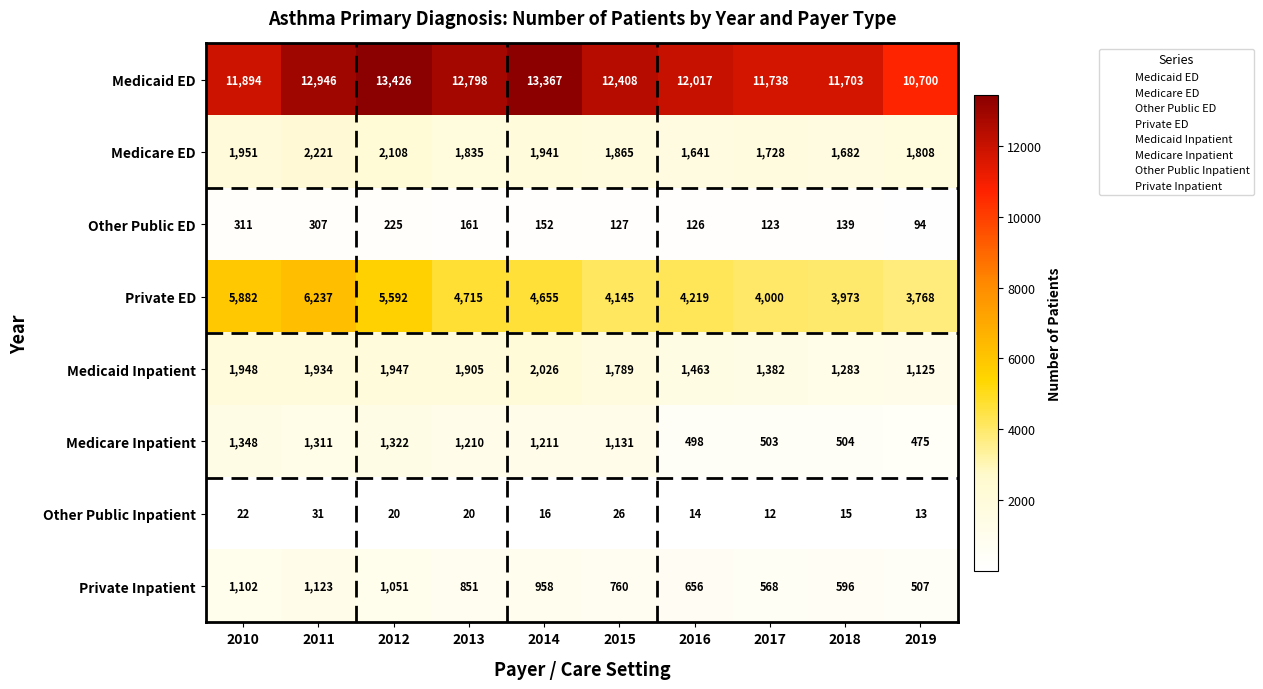

What is the difference between the Private ED values at 2015 and 2010?

1737